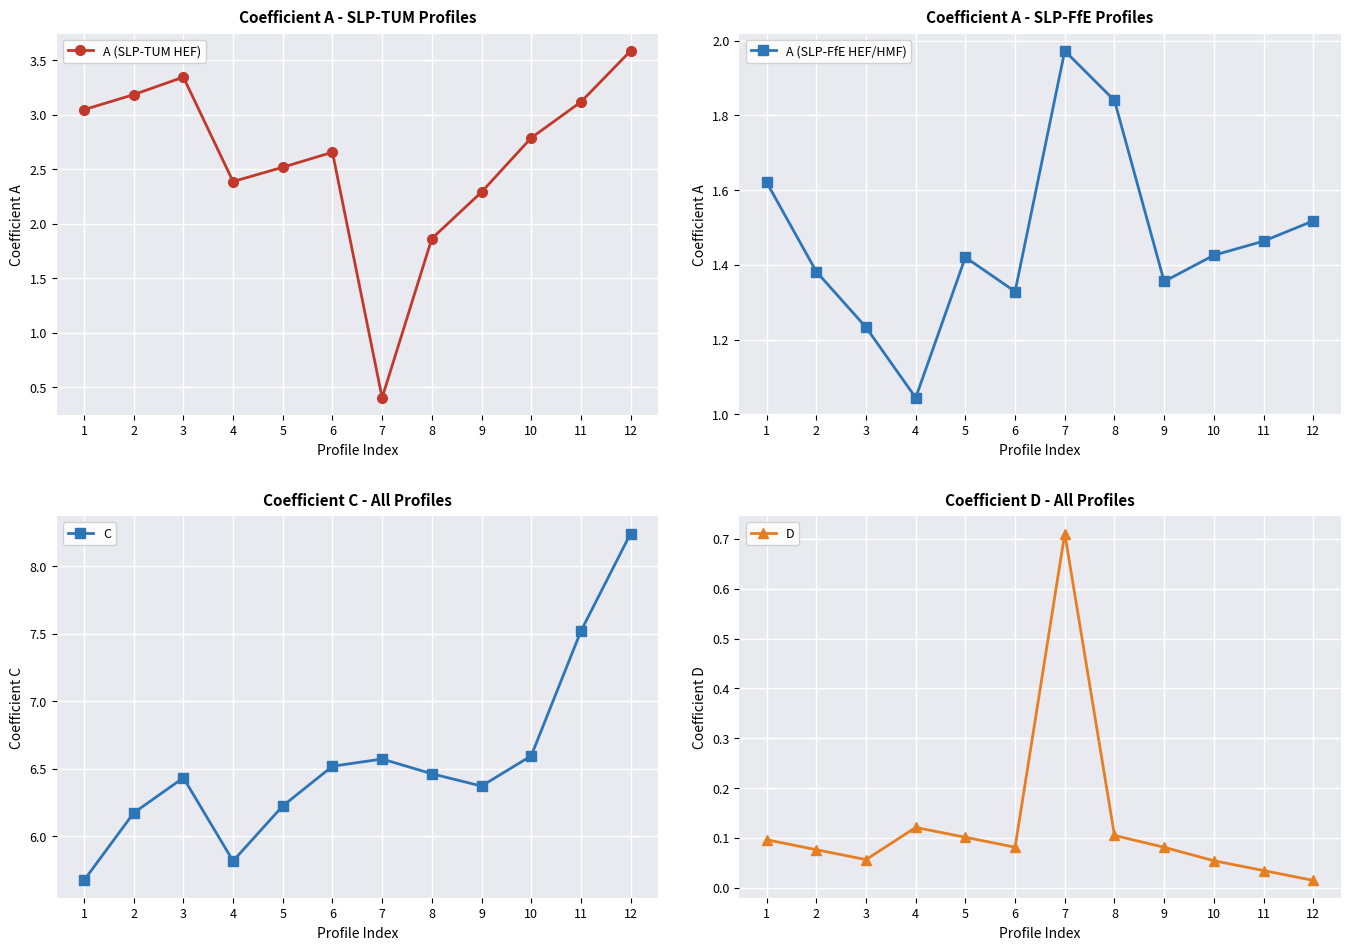

The value of A (SLP-TUM HEF) at 11 is 4.2. True or false?

False